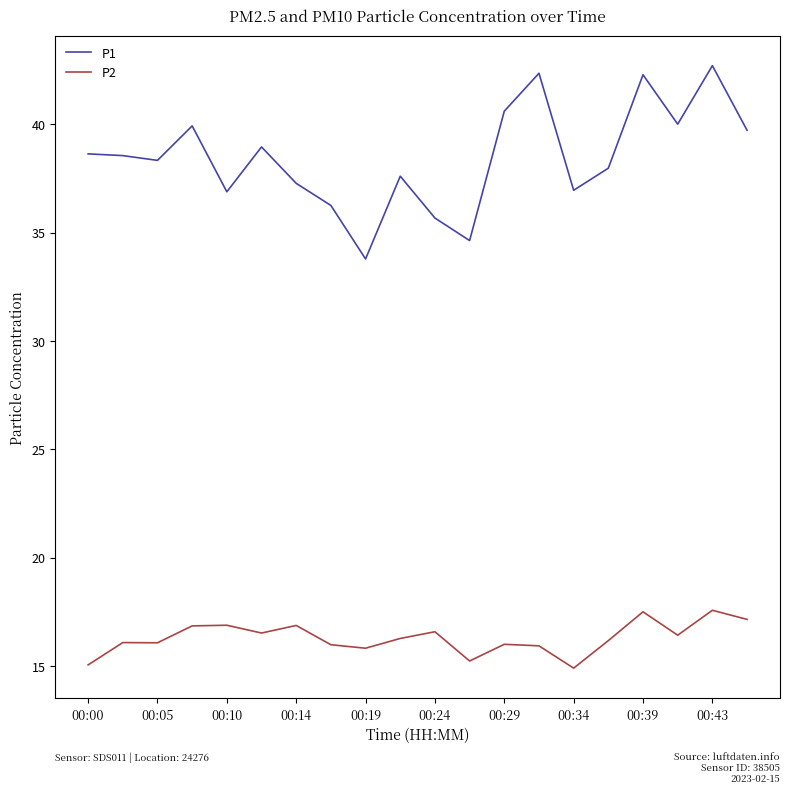

Rank the series by their average value, from highest to lowest.

P1, P2